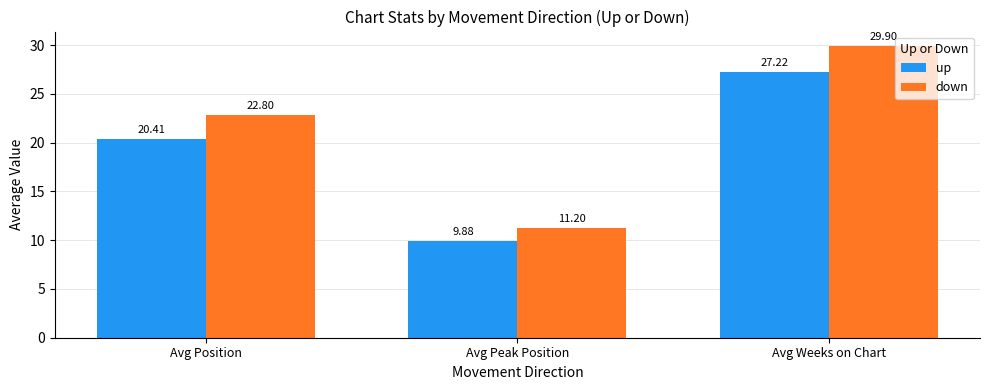

At which category does the chart reach its peak across all series?

Avg Weeks on Chart